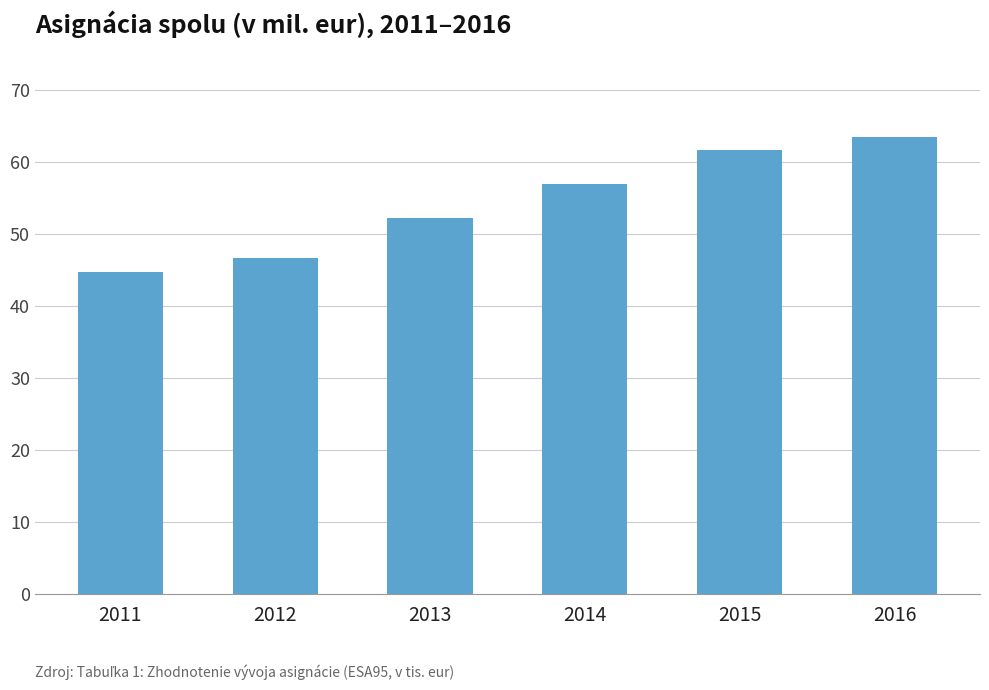

List the labels in order of value, smallest first.

2011, 2012, 2013, 2014, 2015, 2016